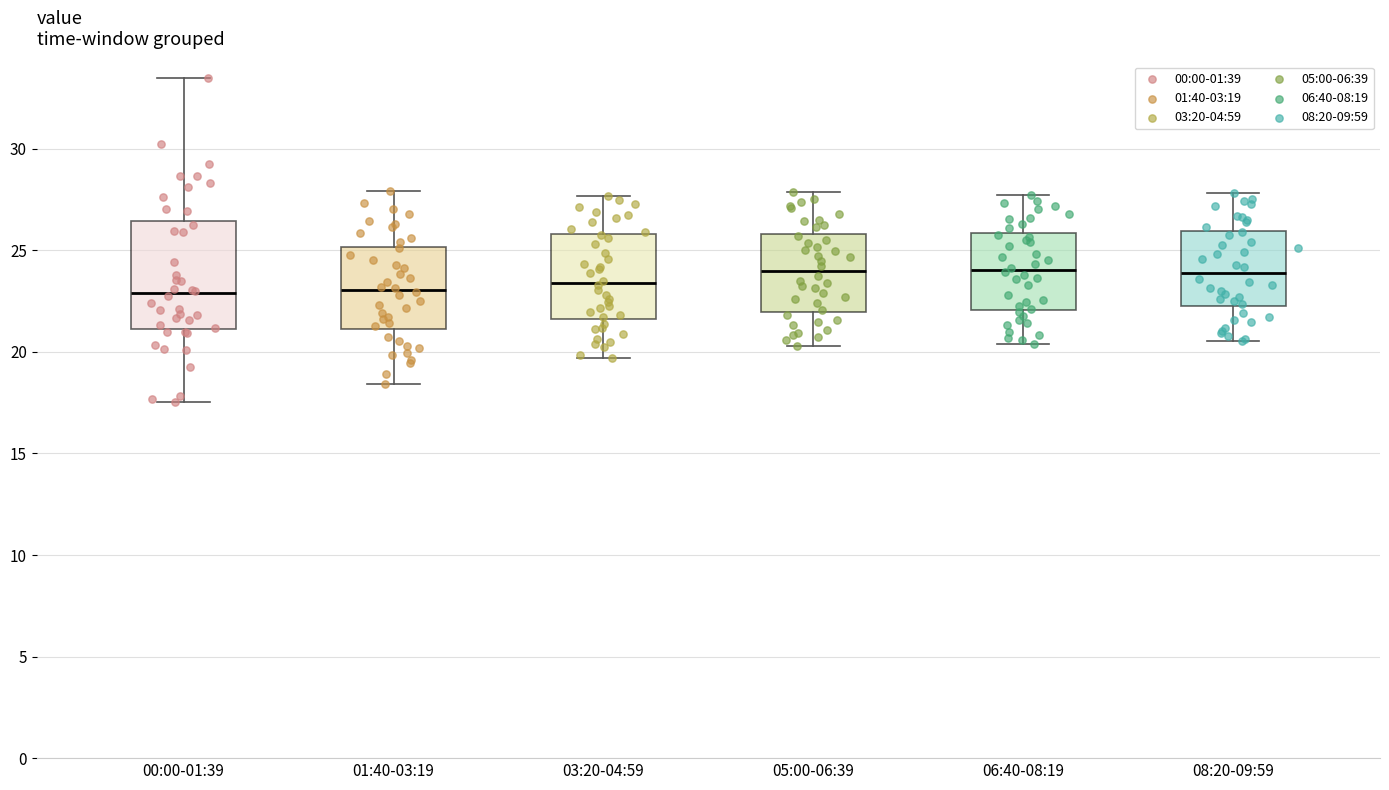

Which box is the tallest, from its lower edge to its upper edge?

00:00-01:39